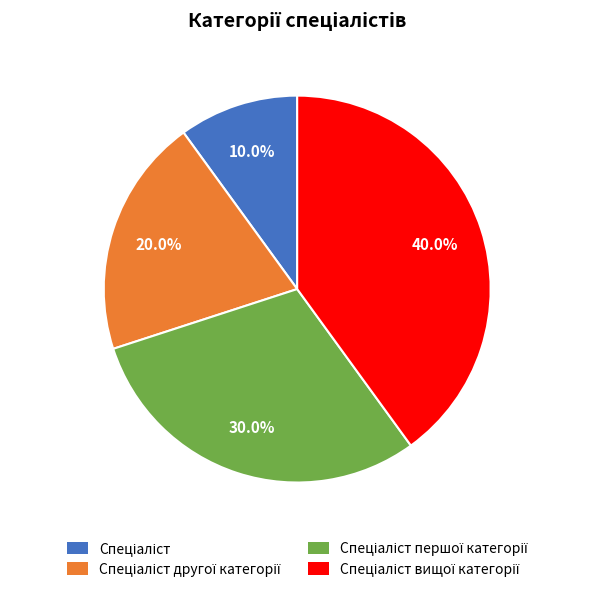

Does any single category account for the majority?

No